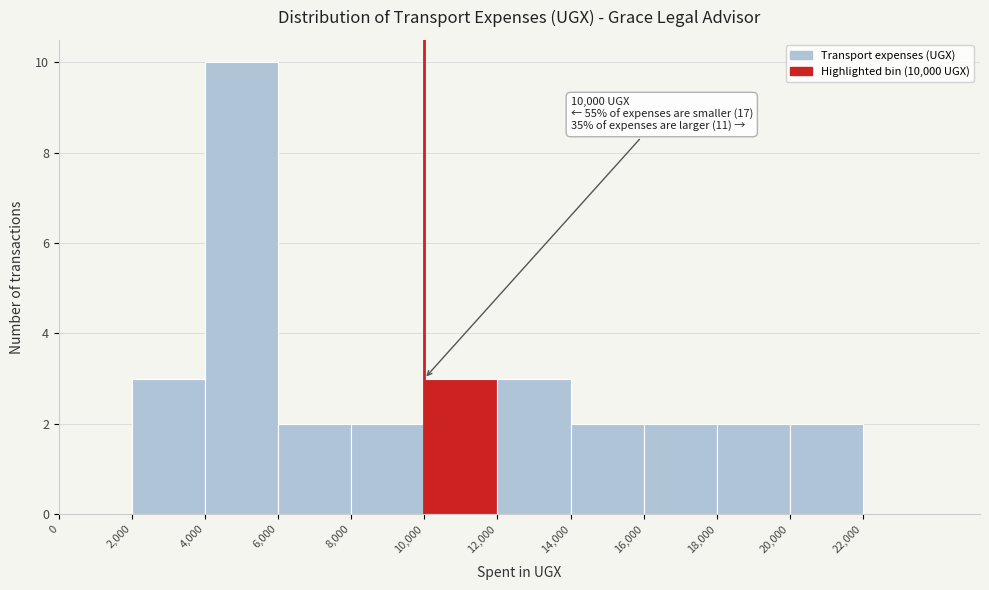

Which range on the x-axis has the tallest bar?

4000 to 6000